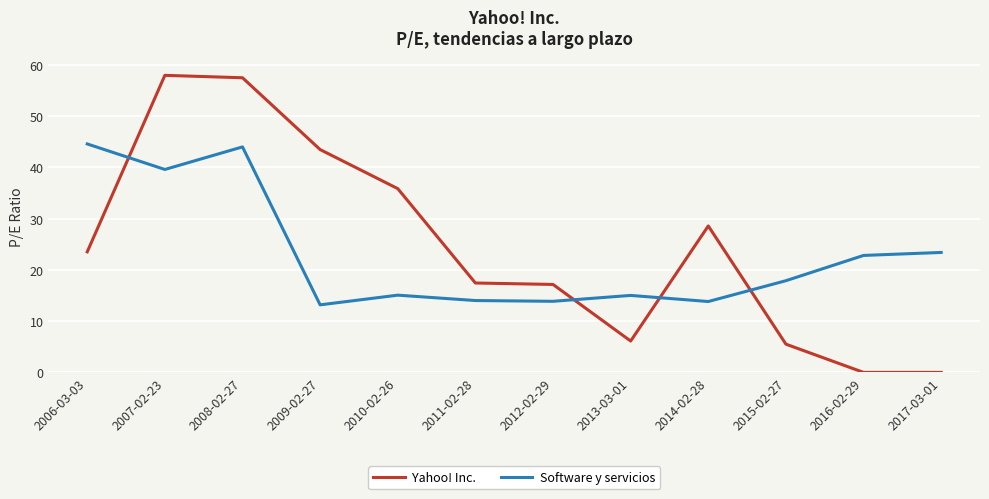

At which category is the sum across all series the highest?

2008-02-27